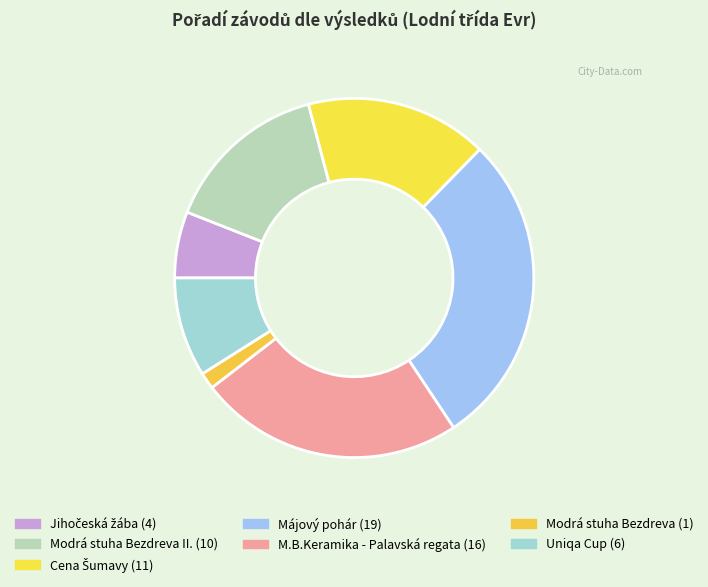

Count the number of slices in the pie.

7